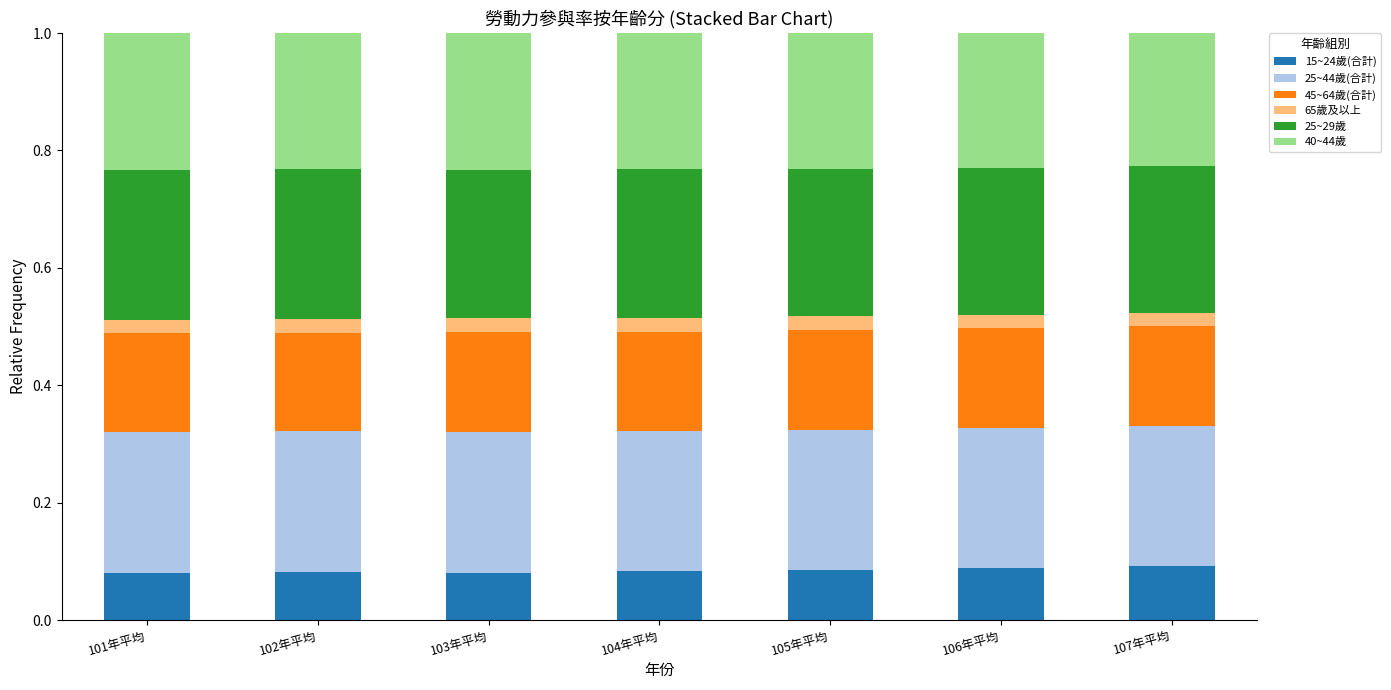

What is the total value across all series at 107年平均?

1.0